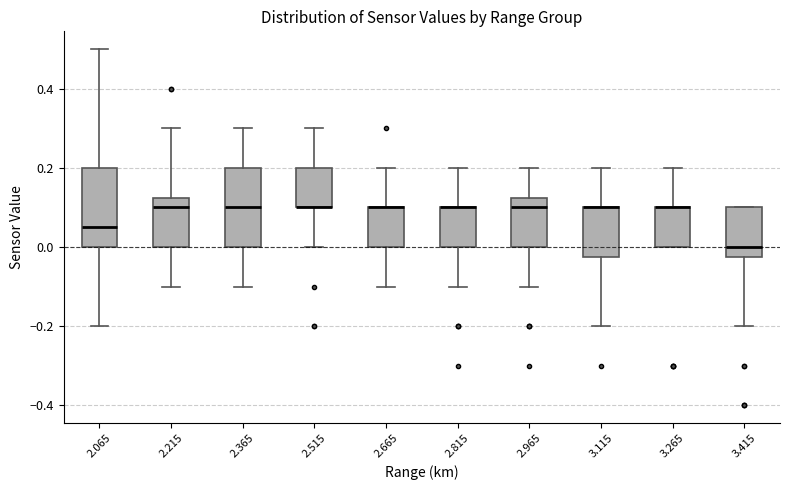

Where does the upper whisker of the box at x = 3.115 end on the y-axis? The values are not printed on the chart, so give them approximately, as read against the axis.

0.20